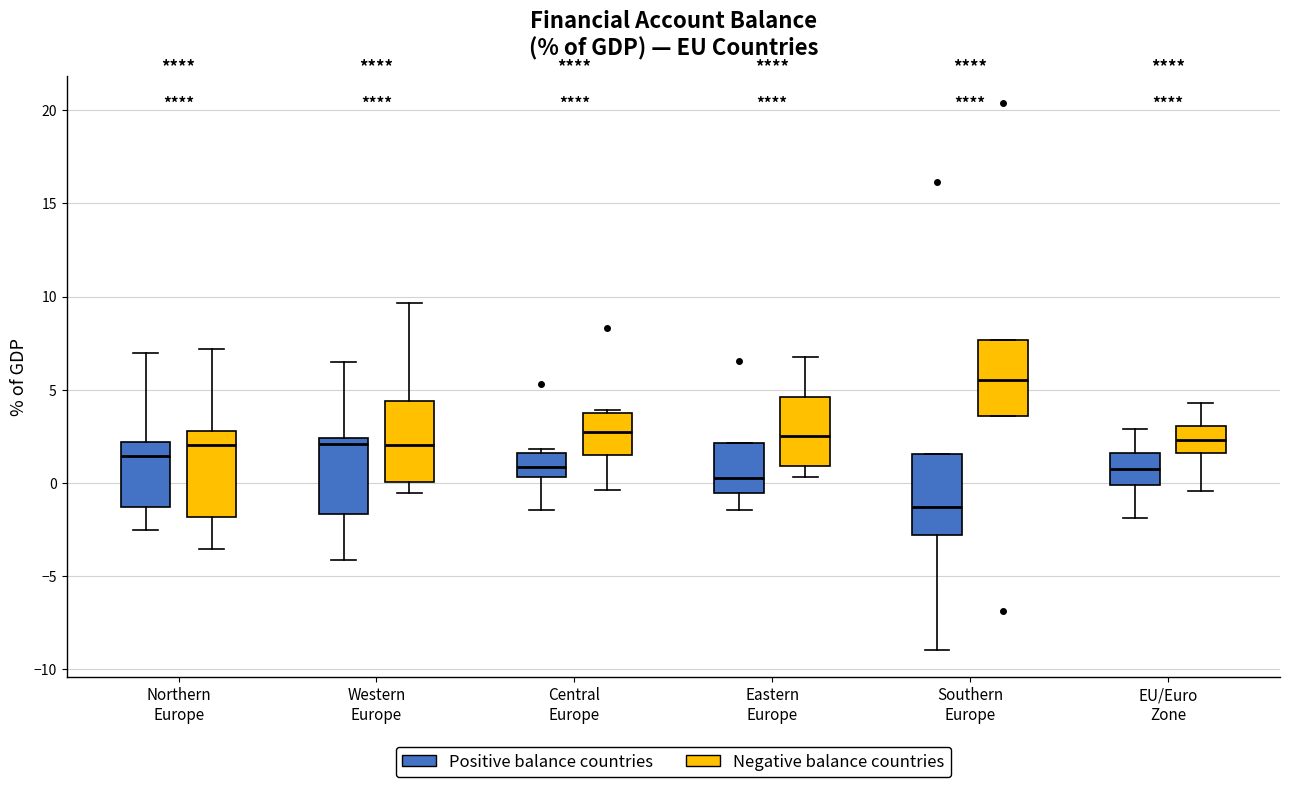

Where does the upper whisker of the box for Western Europe (Negative balance countries) end on the y-axis? The values are not printed on the chart, so give them approximately, as read against the axis.

9.5